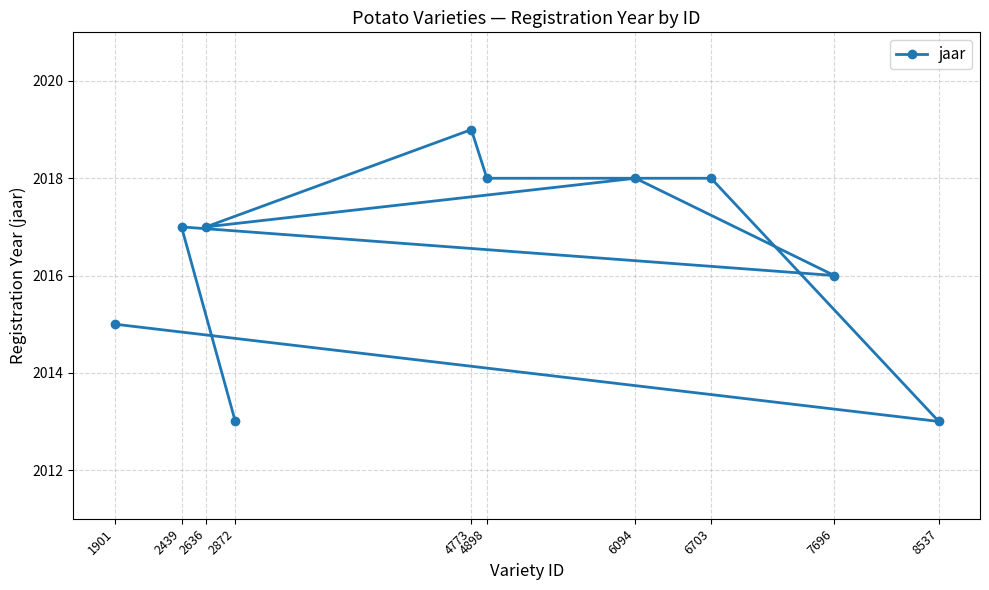

What is the sum of the values at 6703 and 4773?

4037